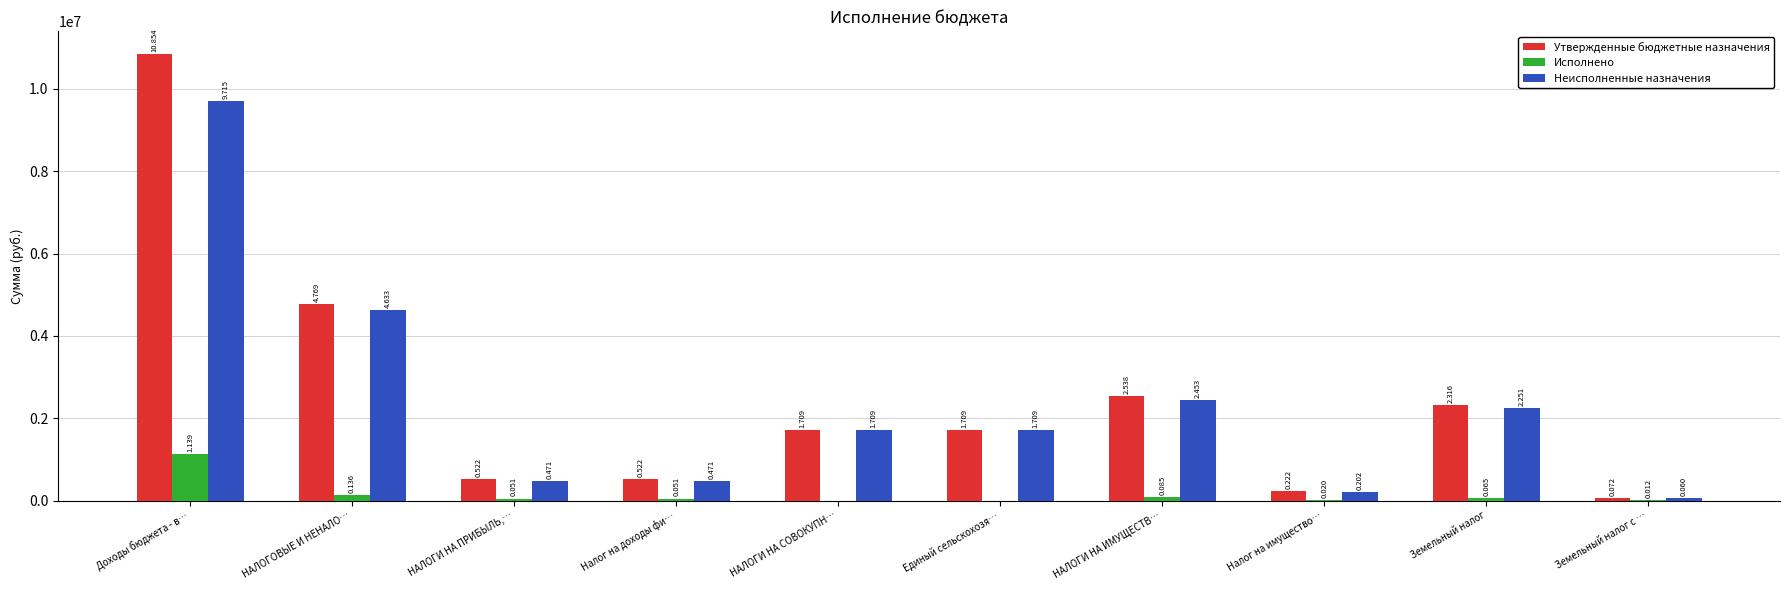

What is the sum of all Неисполненные назначения values?

23674181.1